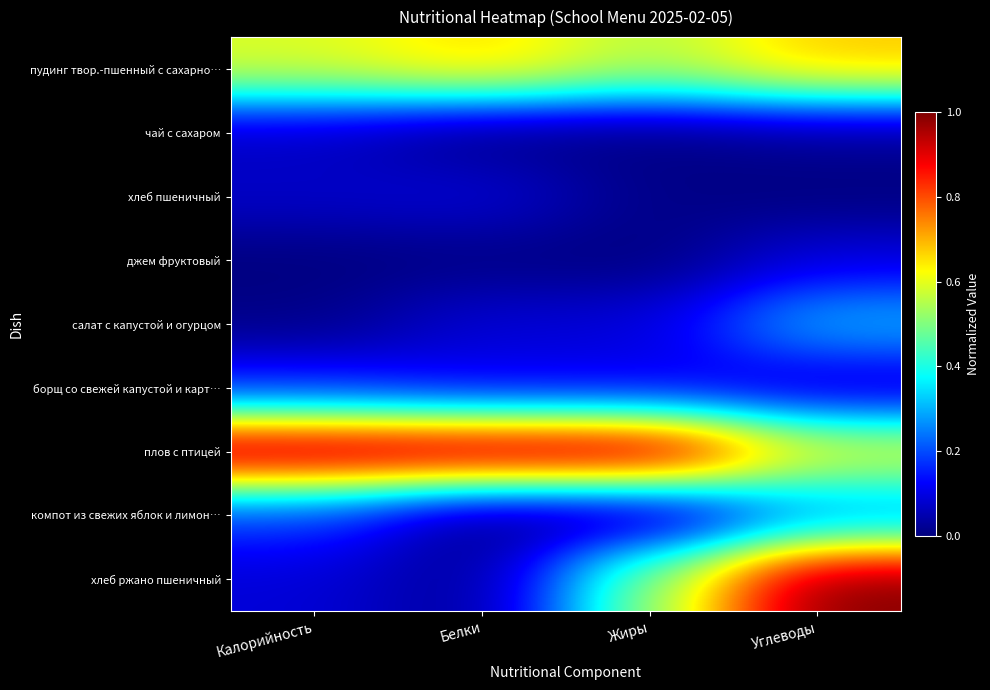

Which series has the largest total across all categories?

плов с птицей